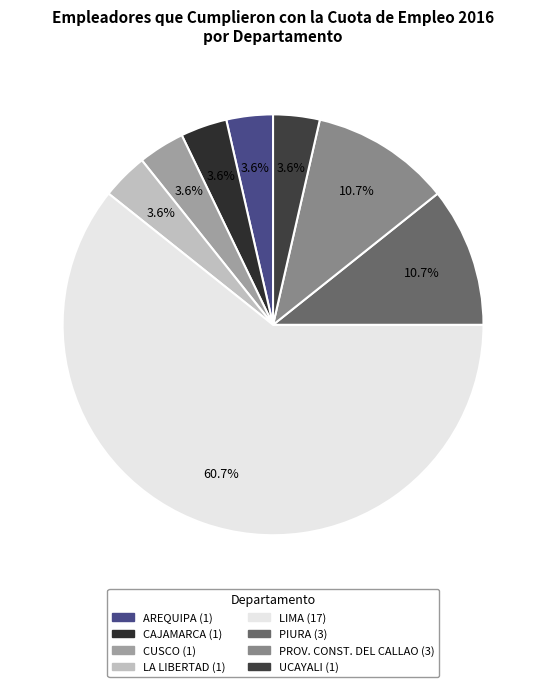

What is the largest slice in the pie chart?

LIMA